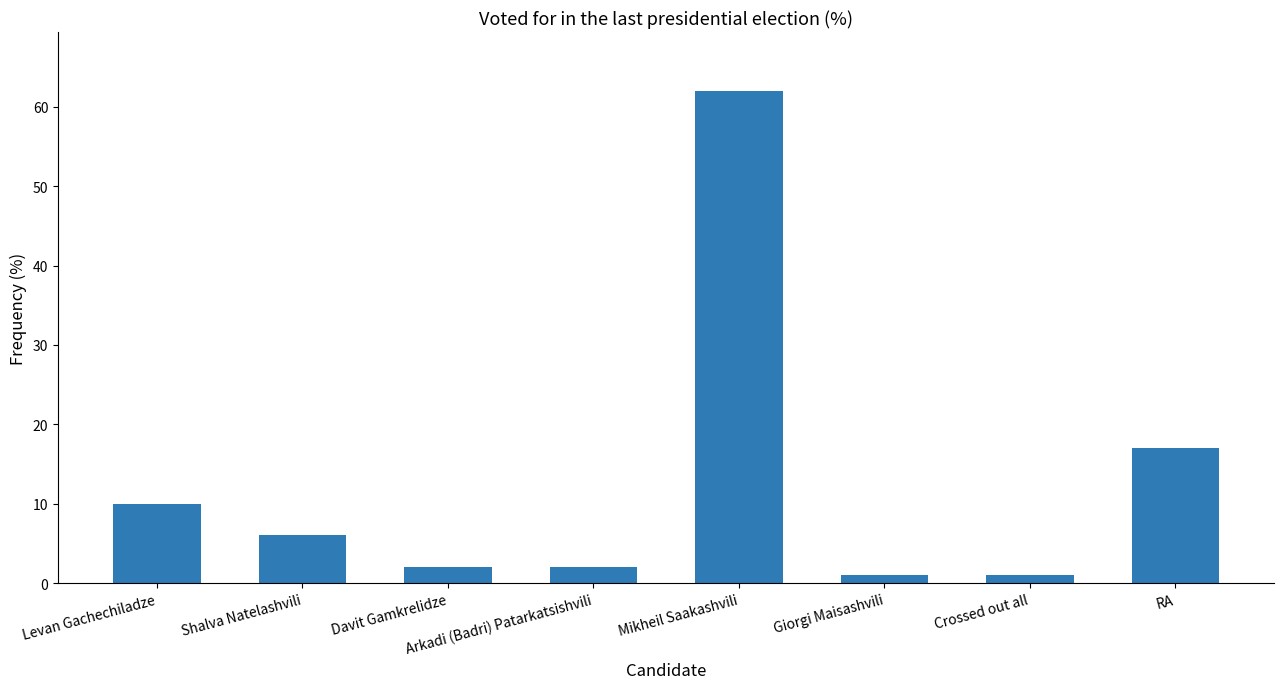

Which label corresponds to the largest value in the chart?

Mikheil Saakashvili